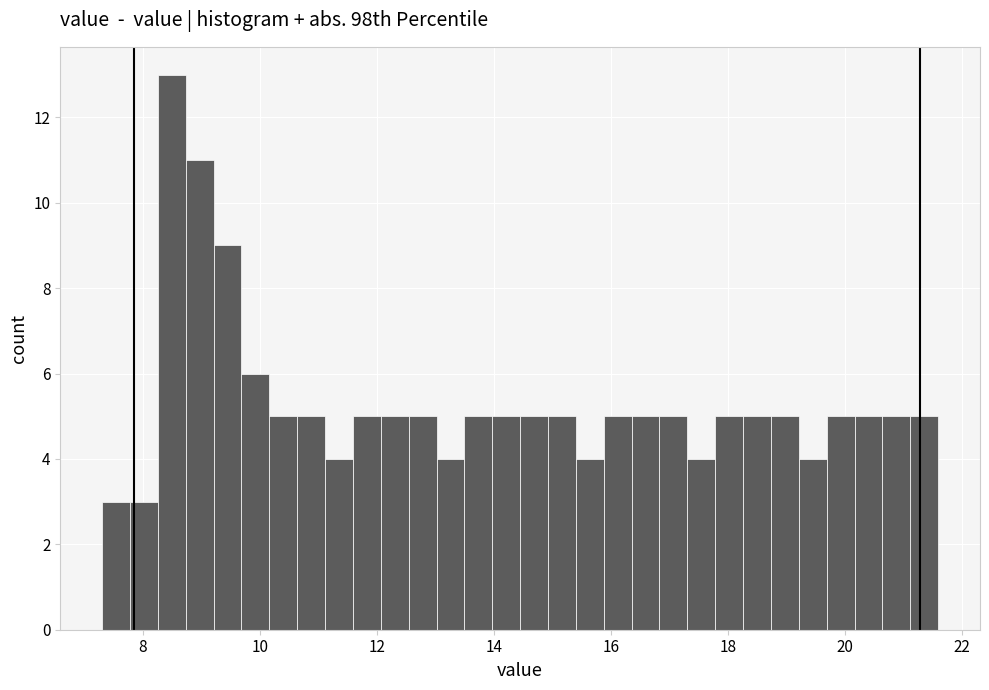

Around what value on the x-axis is the tallest bar? Give the approximate position of its centre, as read against the axis.

8.4